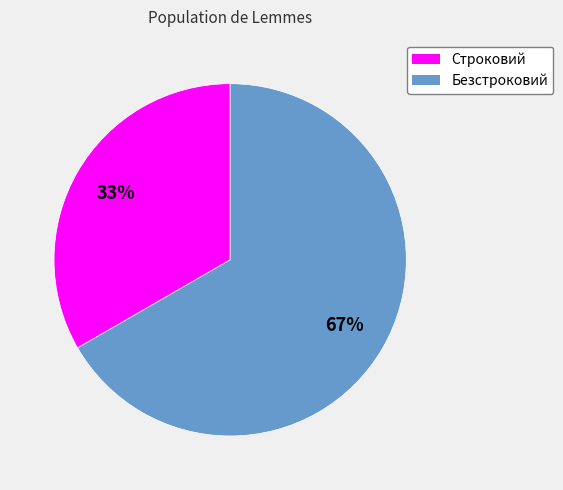

Between Безстроковий and Строковий, which is larger?

Безстроковий